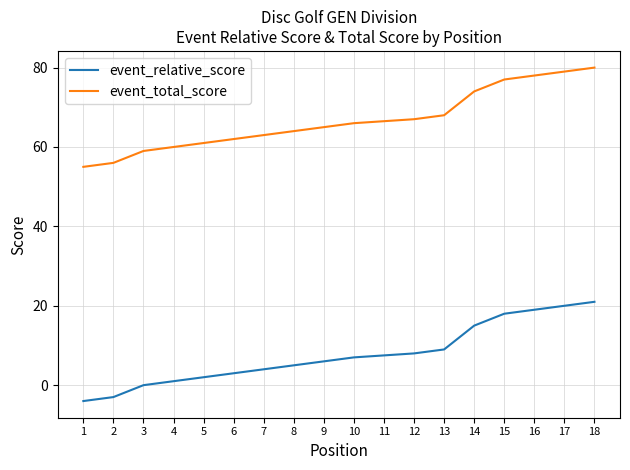

What are all the series names shown in the legend?

event_relative_score, event_total_score